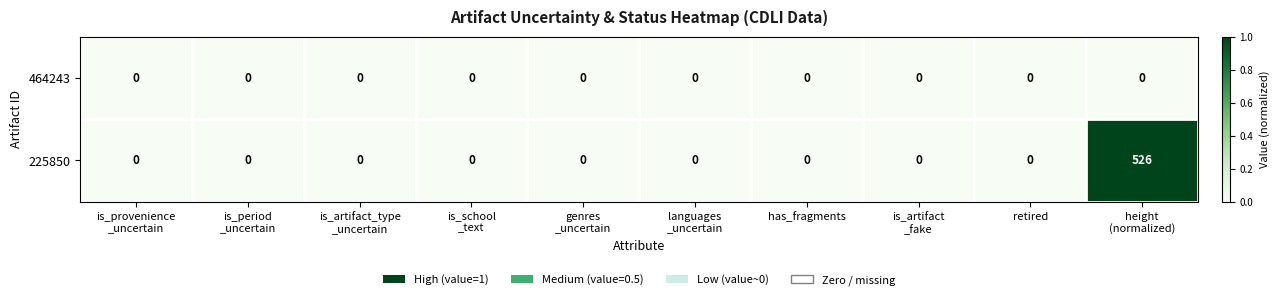

Which series has the largest total across all categories?

225850